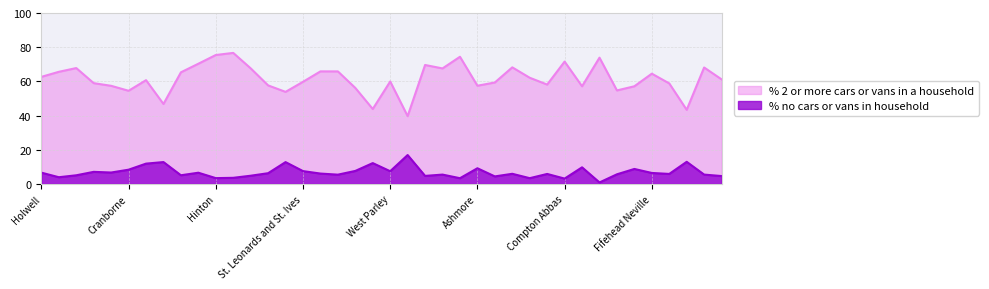

Which label corresponds to the smallest value in the chart?

East Orchard